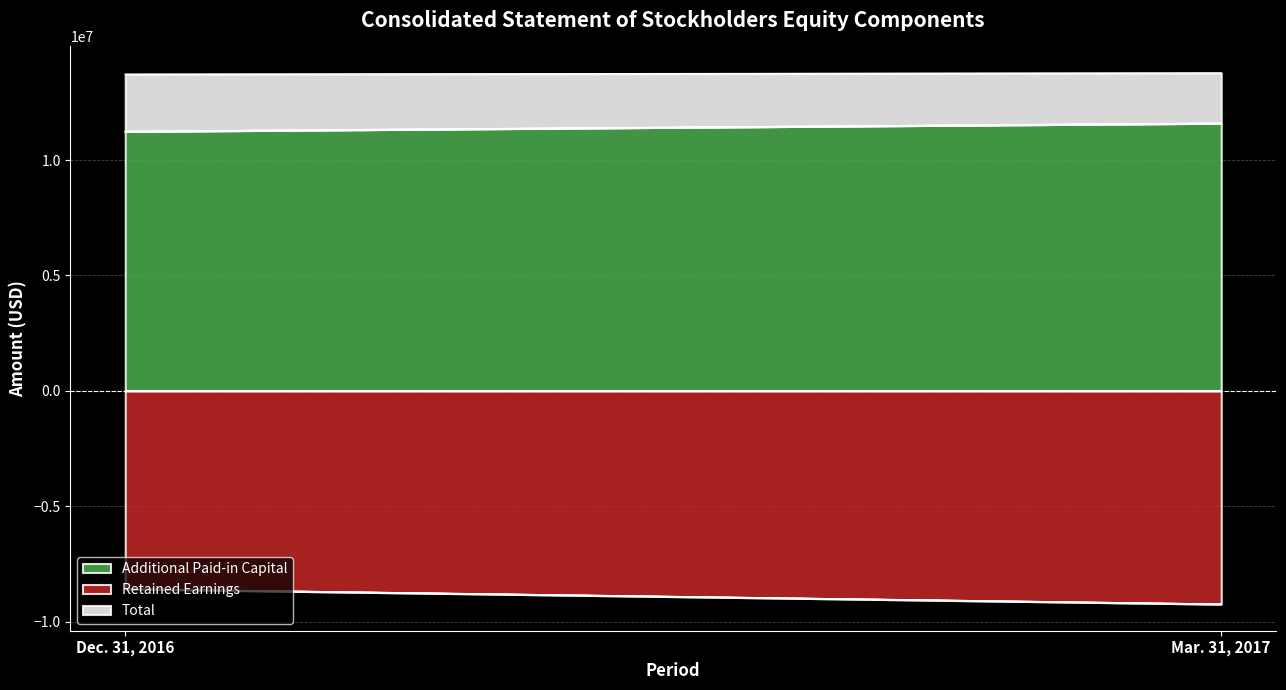

What is the average value of the Retained Earnings series?

-8911050